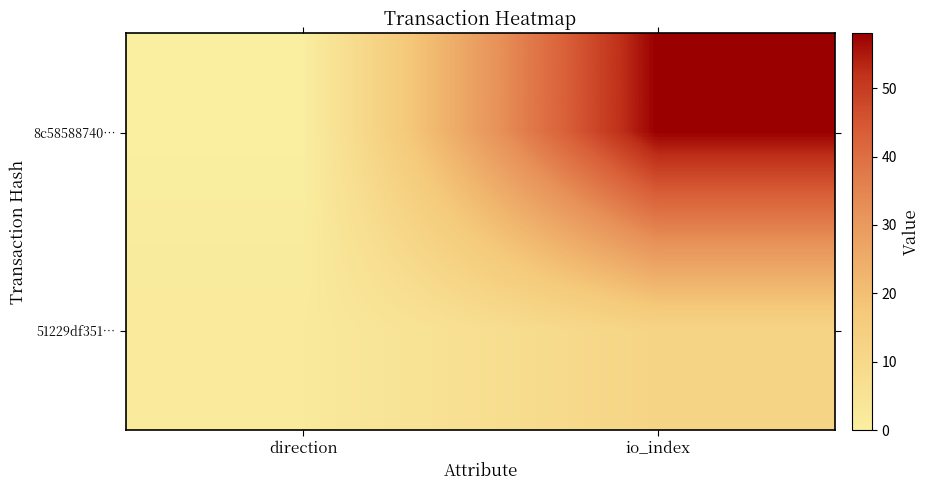

At which category is the sum across all series the highest?

io_index